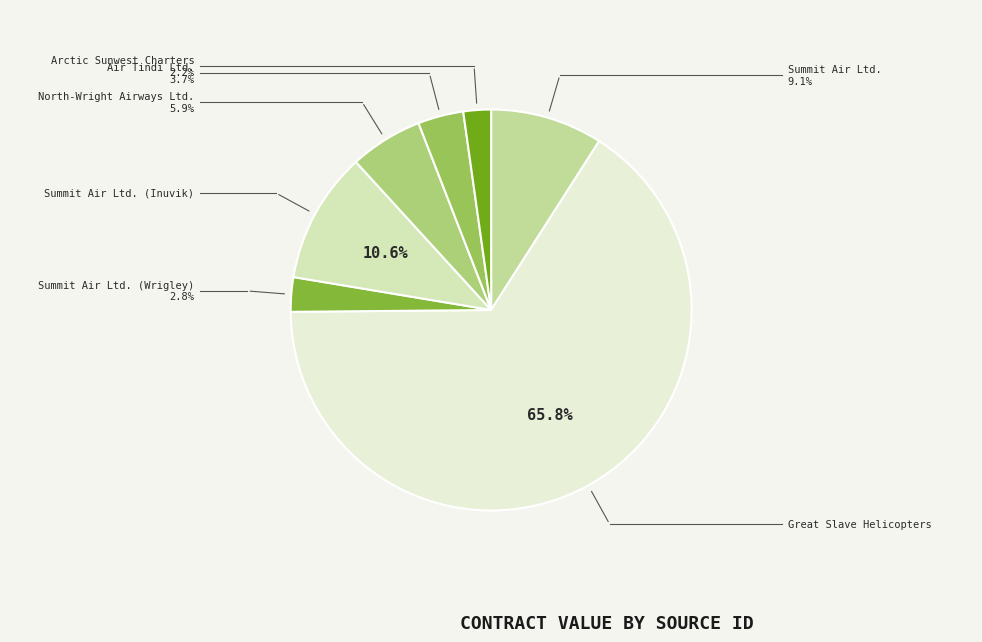

How many slices are in this pie chart?

7